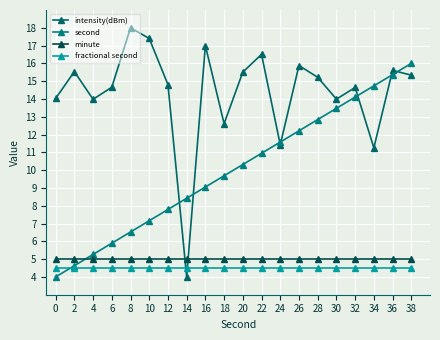

What value does the second series have at 20?

10.3